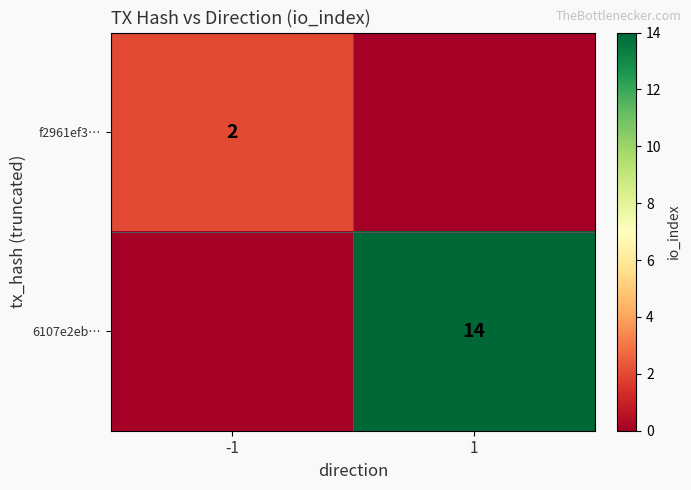

The value of 6107e2eb… at 1 is 24. True or false?

False